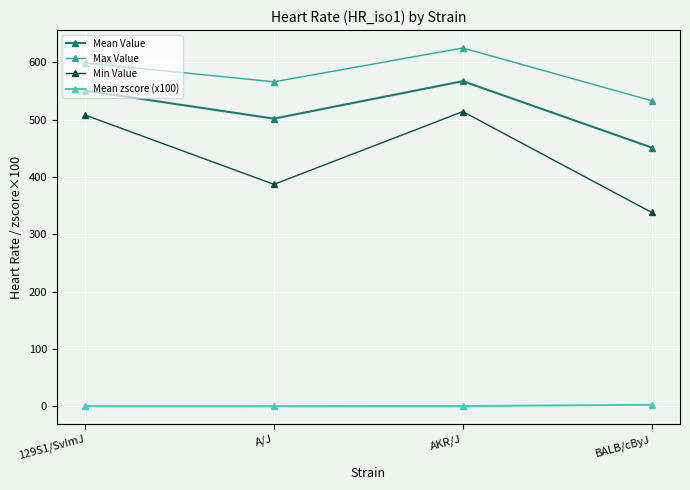

What is the average value of the Max Value series?

580.8